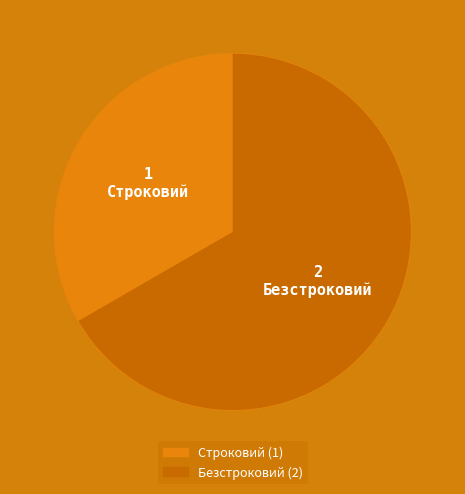

True or false: Строковий accounts for 21% of the total.

False